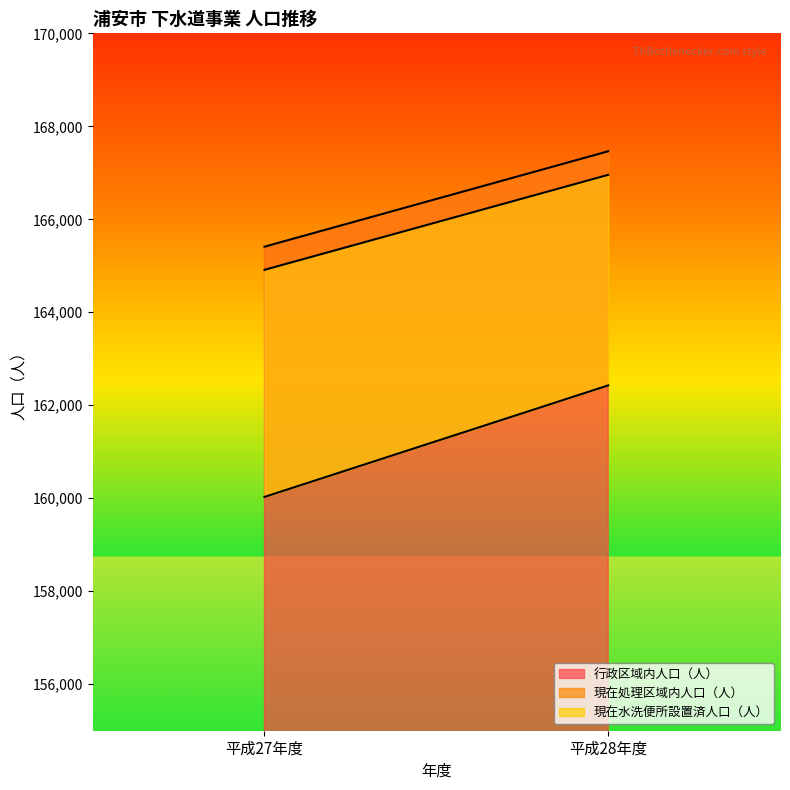

What is the smallest value displayed?

160029